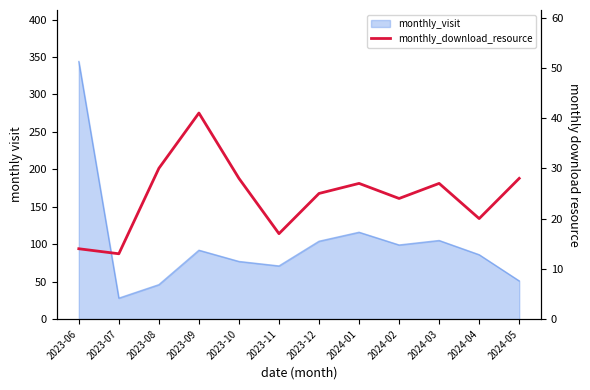

Reading left to right, extract all data points from this chart.

14	13	30	41	28	17	25	27	24	27	20	28